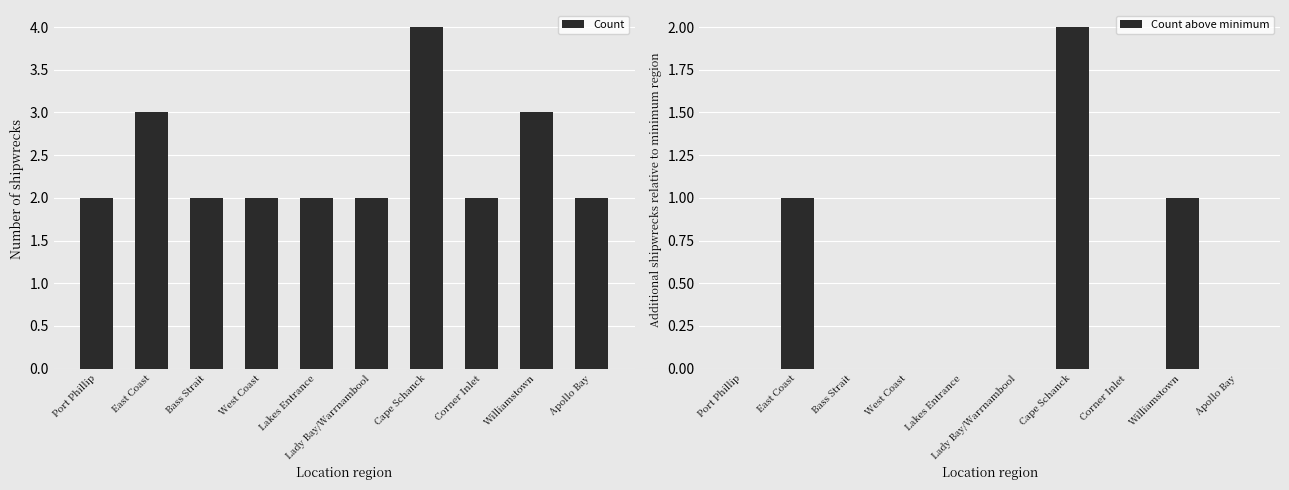

At which label does Count above minimum reach its minimum?

Port Phillip